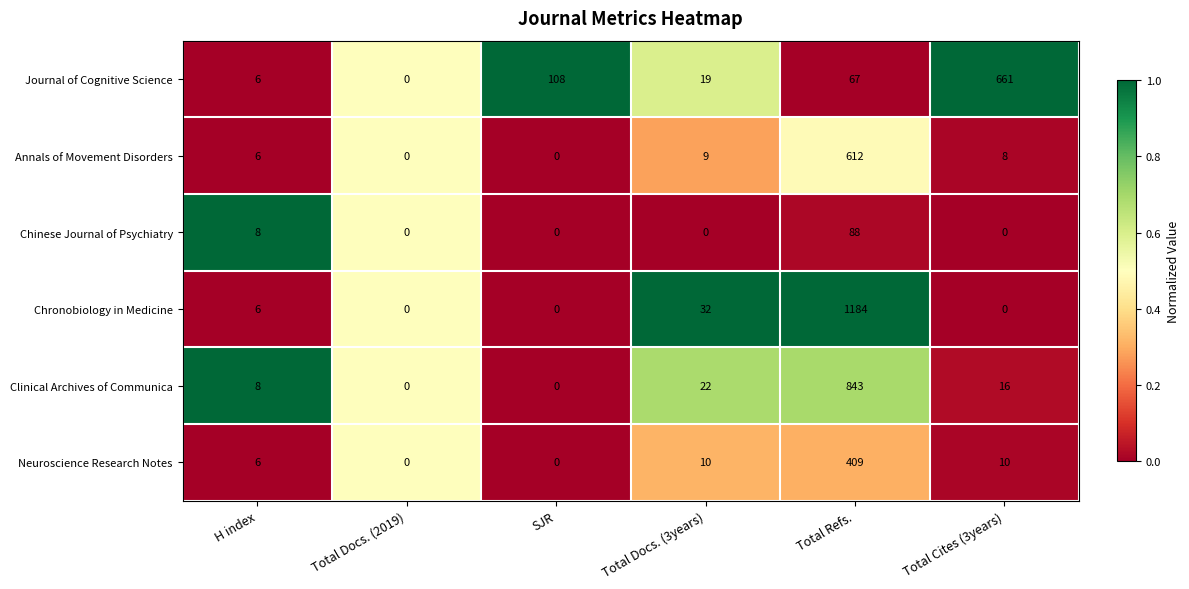

The value of Annals of Movement Disorders at H index is 10. True or false?

False